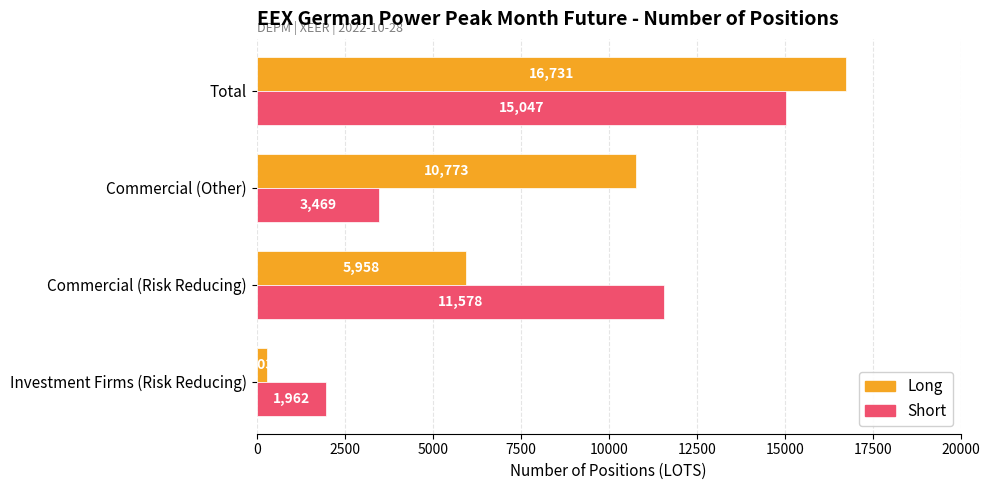

The Short series shows 4499 at Commercial (Risk Reducing). True or false?

False